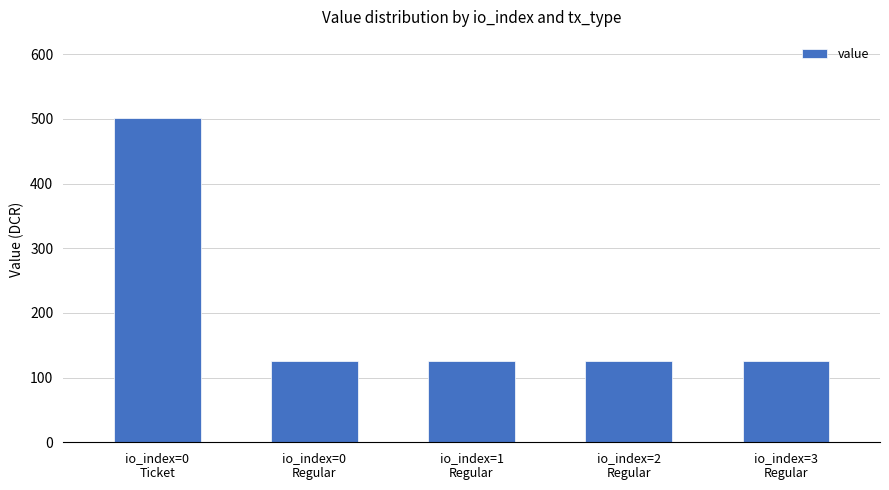

At which category does the chart reach its peak across all series?

io_index=0
Ticket